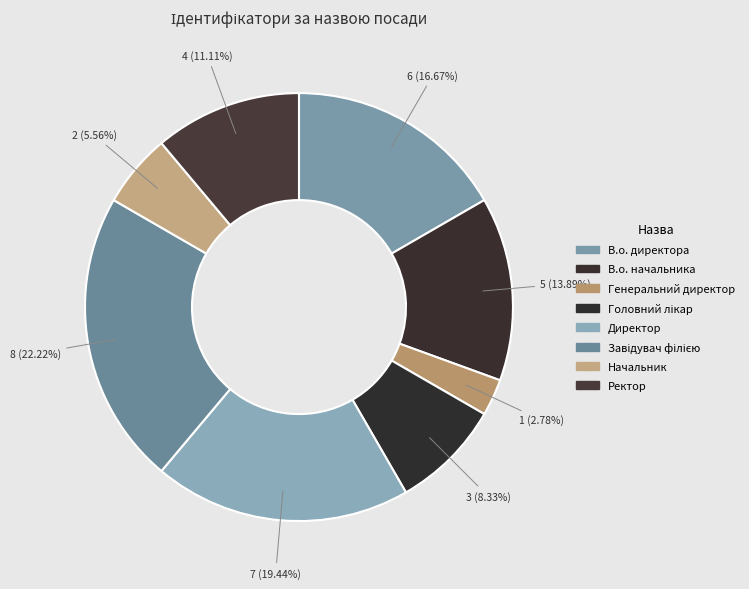

The Ректор slice represents 26% of the pie. True or false?

False